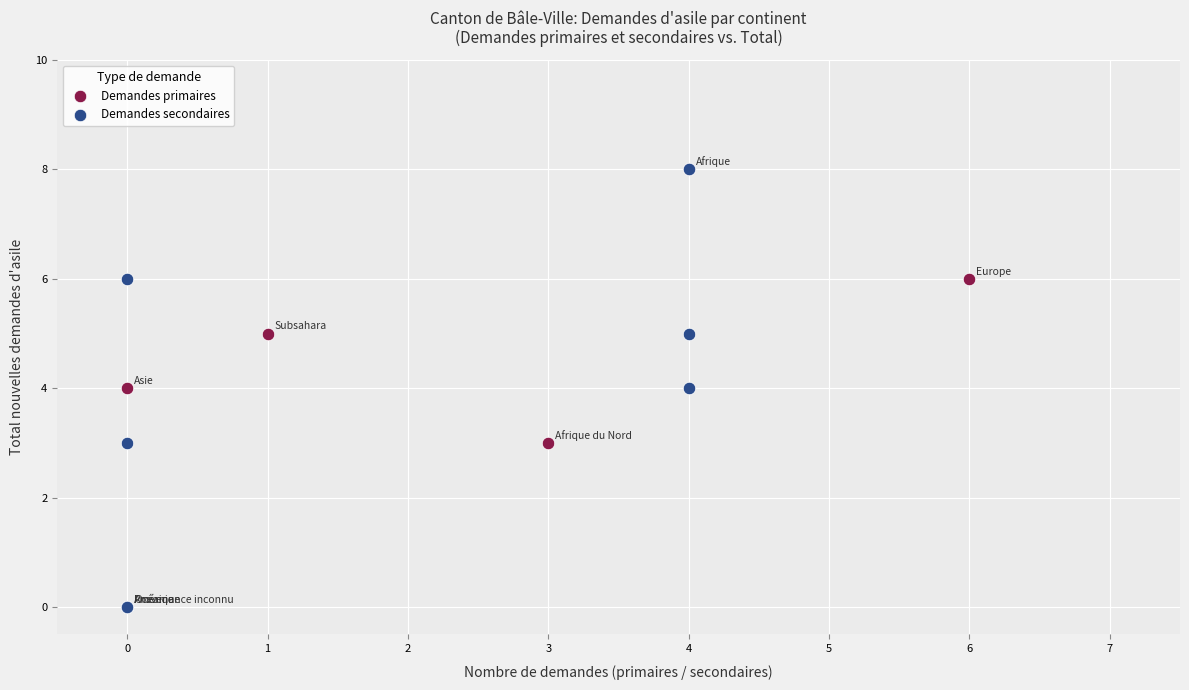

What are all the series names shown in the legend?

Demandes primaires, Demandes secondaires